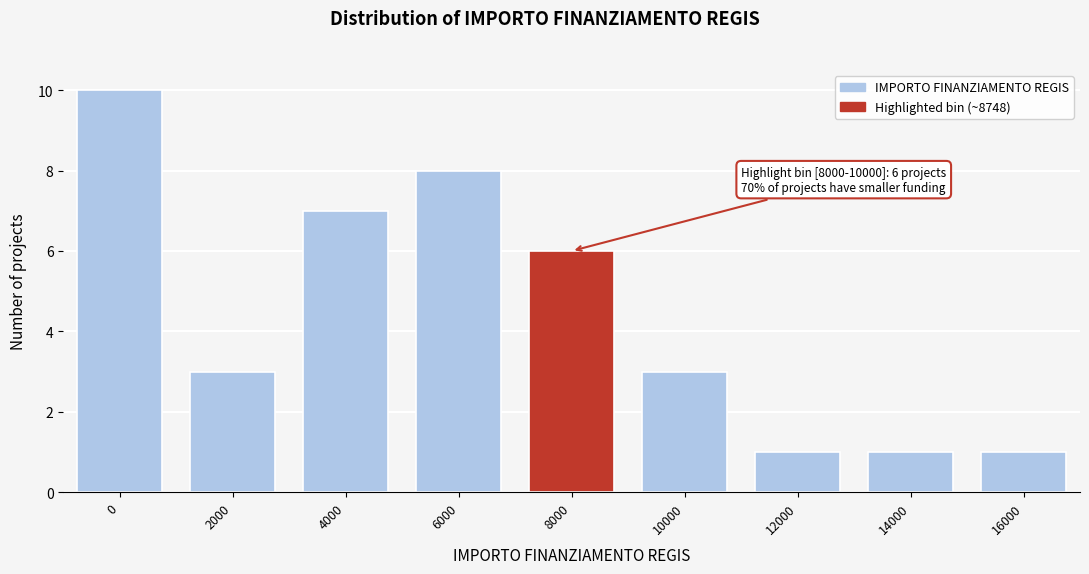

Reading left to right, what are all the values shown in this chart?

0=10	2000=3	4000=7	6000=8	8000=6	10000=3	12000=1	14000=1	16000=1